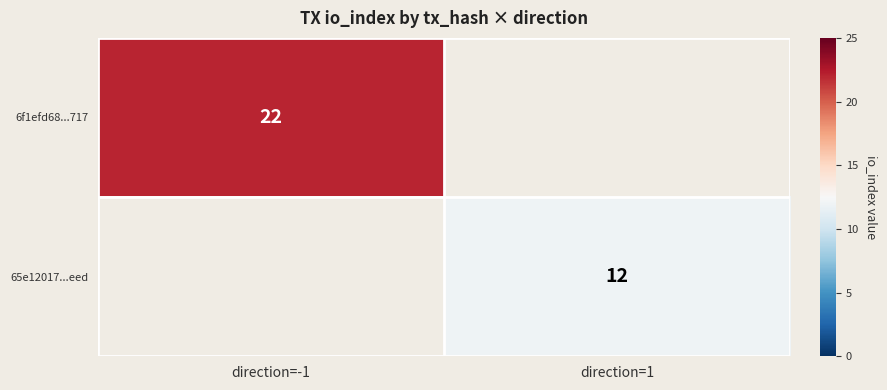

What is the smallest value displayed?

12.0